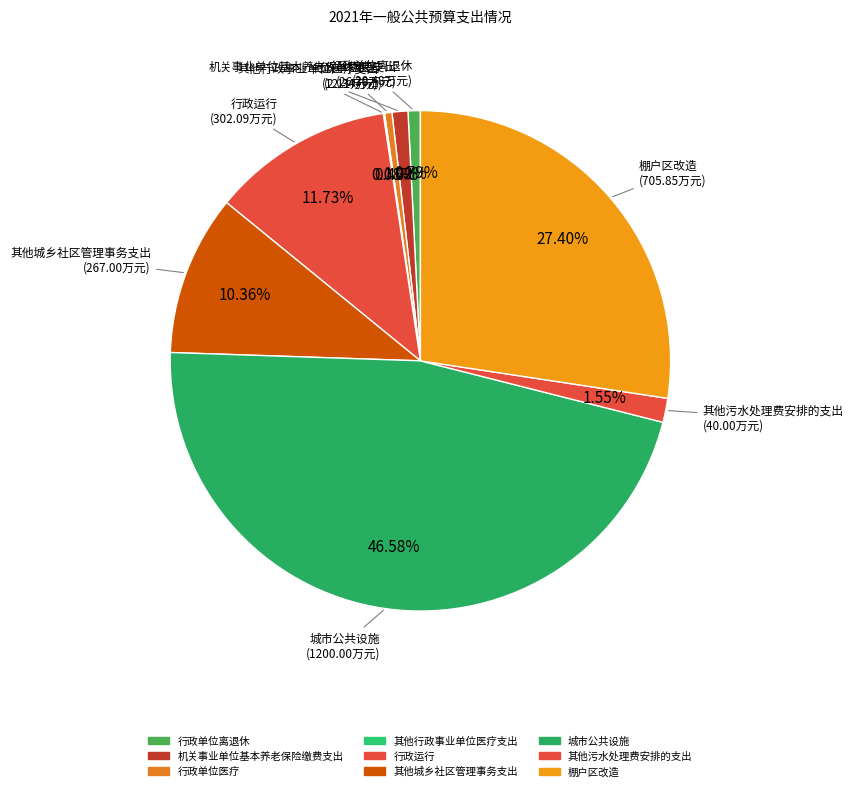

How many slices are in this pie chart?

9